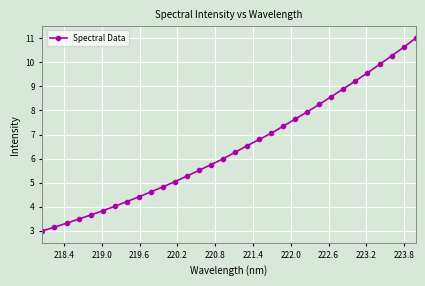

What is the value of the 18th point from the left?

6.5